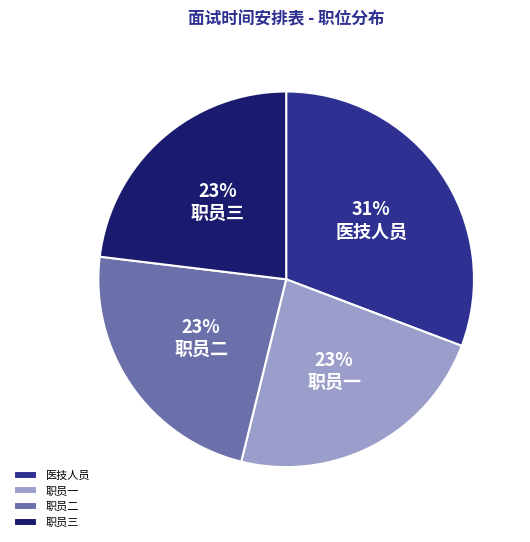

Count the number of slices in the pie.

4